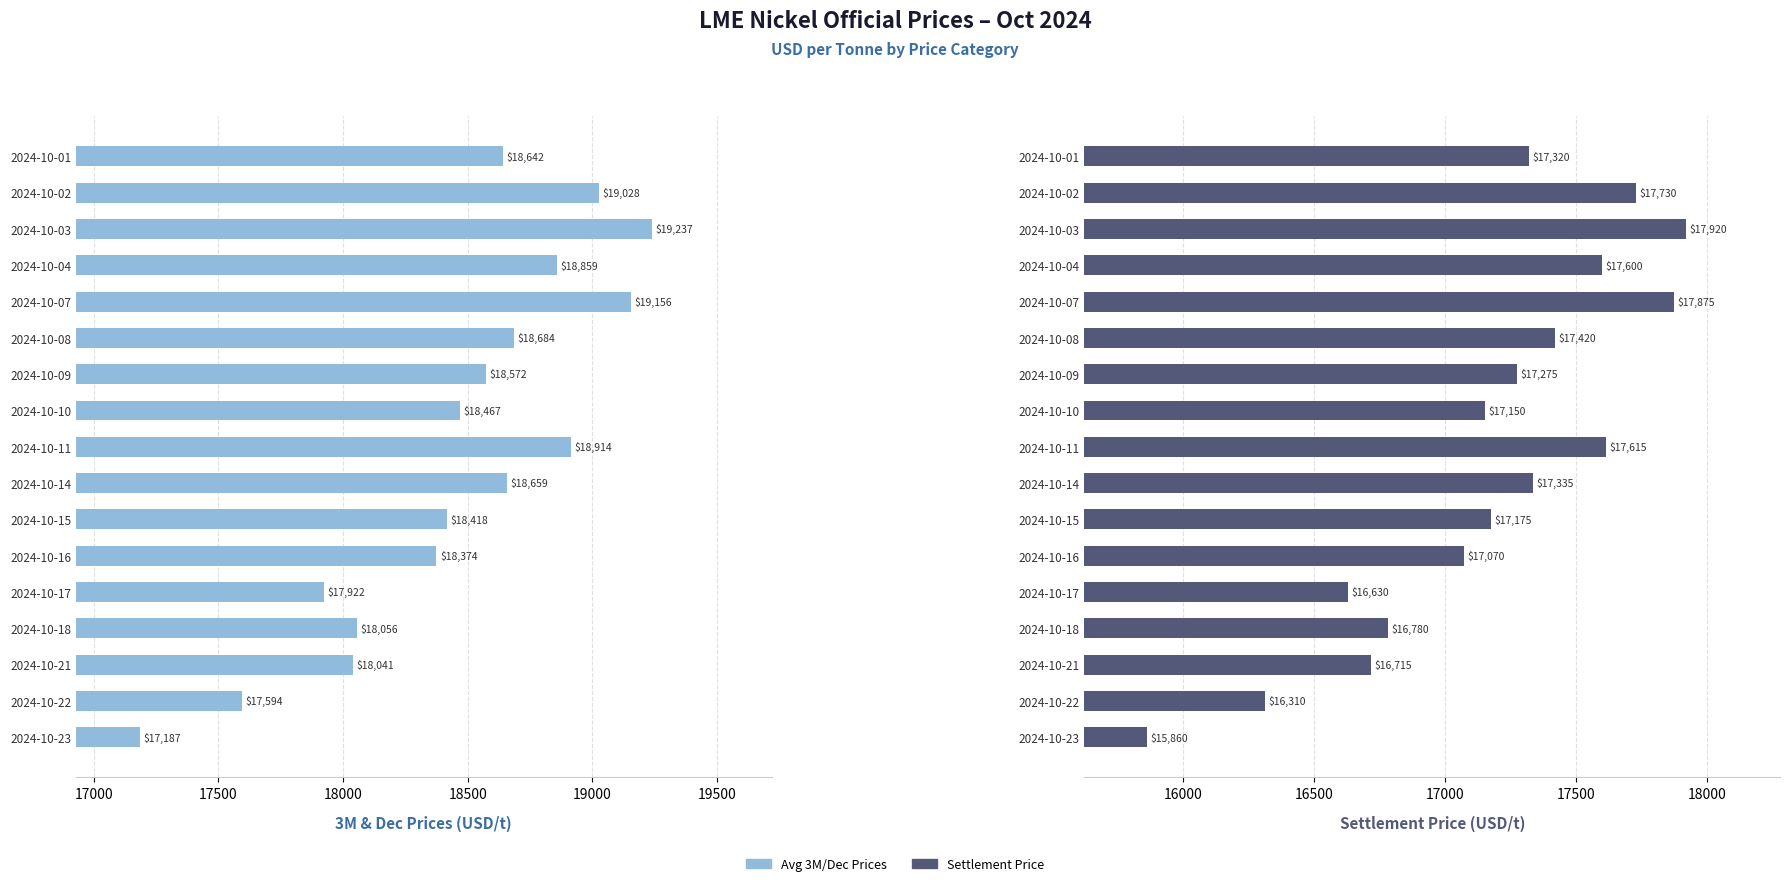

How many values in the Avg 3M/Dec Prices series are below 18572?

8